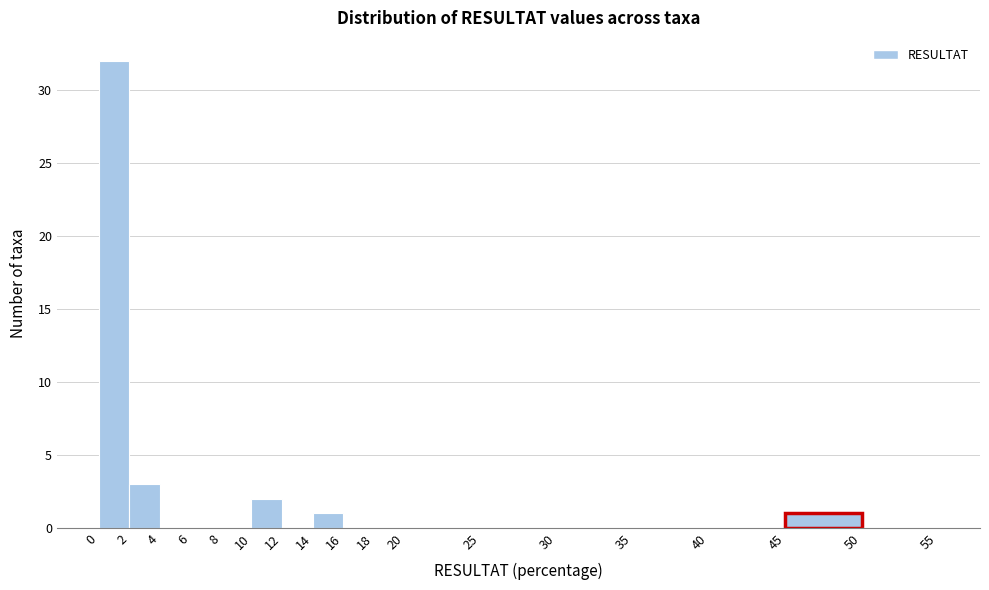

Reading left to right, list every bar in this chart as the range it spans on the x-axis followed by its height. The values are not printed on the chart, so give them approximately, as read against the axis.

0 to 2: 32
2 to 4: 3
4 to 6: 0
6 to 8: 0
8 to 10: 0
10 to 12: 2
12 to 14: 0
14 to 16: 1
16 to 18: 0
18 to 20: 0
20 to 25: 0
25 to 30: 0
30 to 35: 0
35 to 40: 0
40 to 45: 0
45 to 50: 1
50 to 55: 0